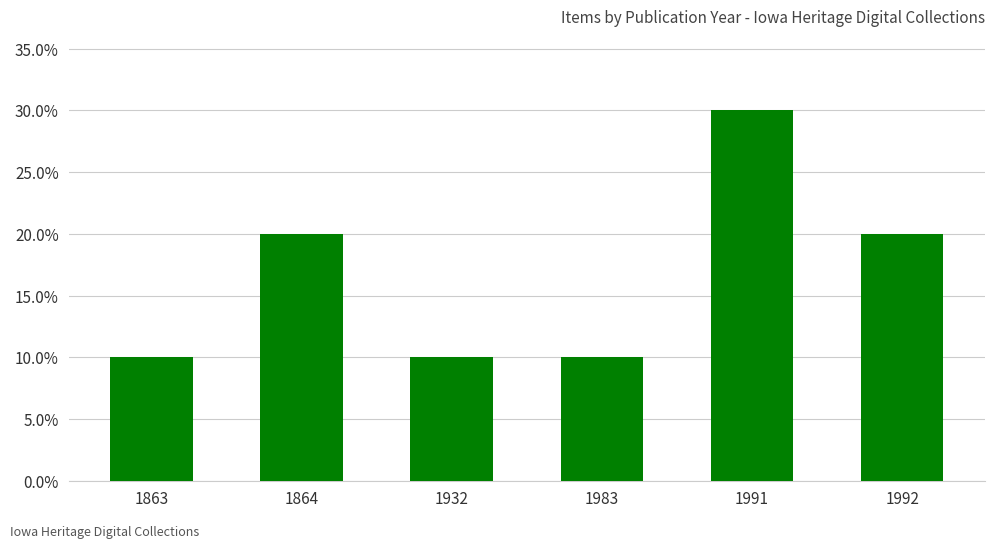

Is it true that the value at 1863 is 0.2?

False